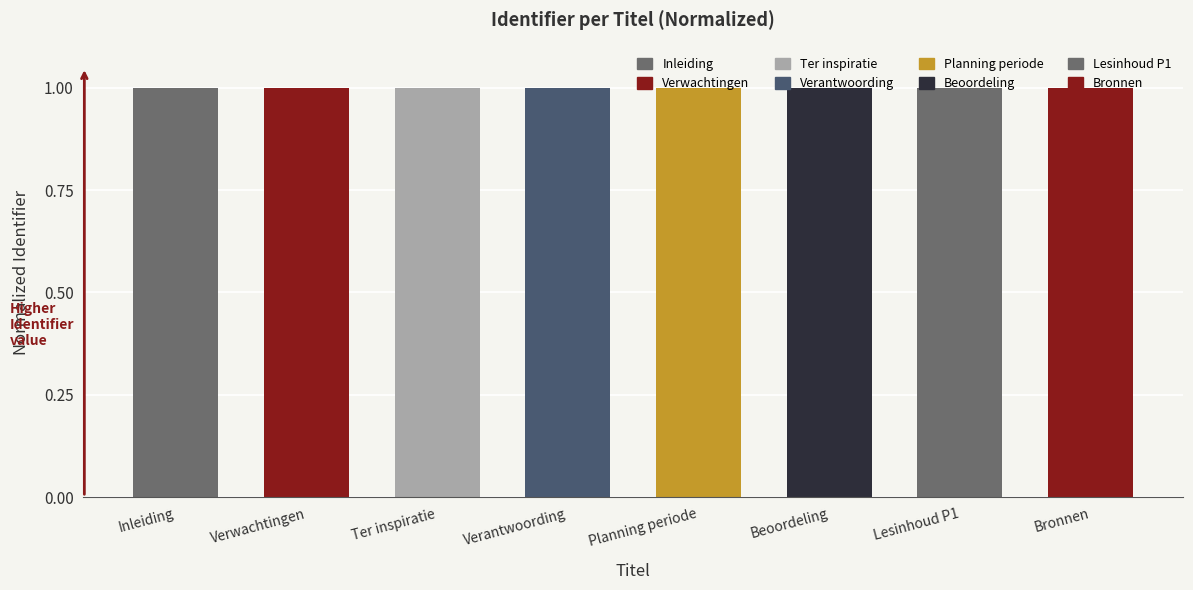

How many series are shown in this chart?

1